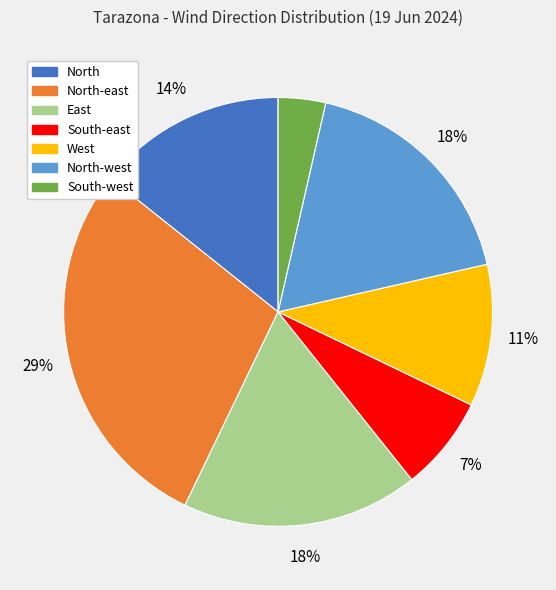

Does any single category account for the majority?

No